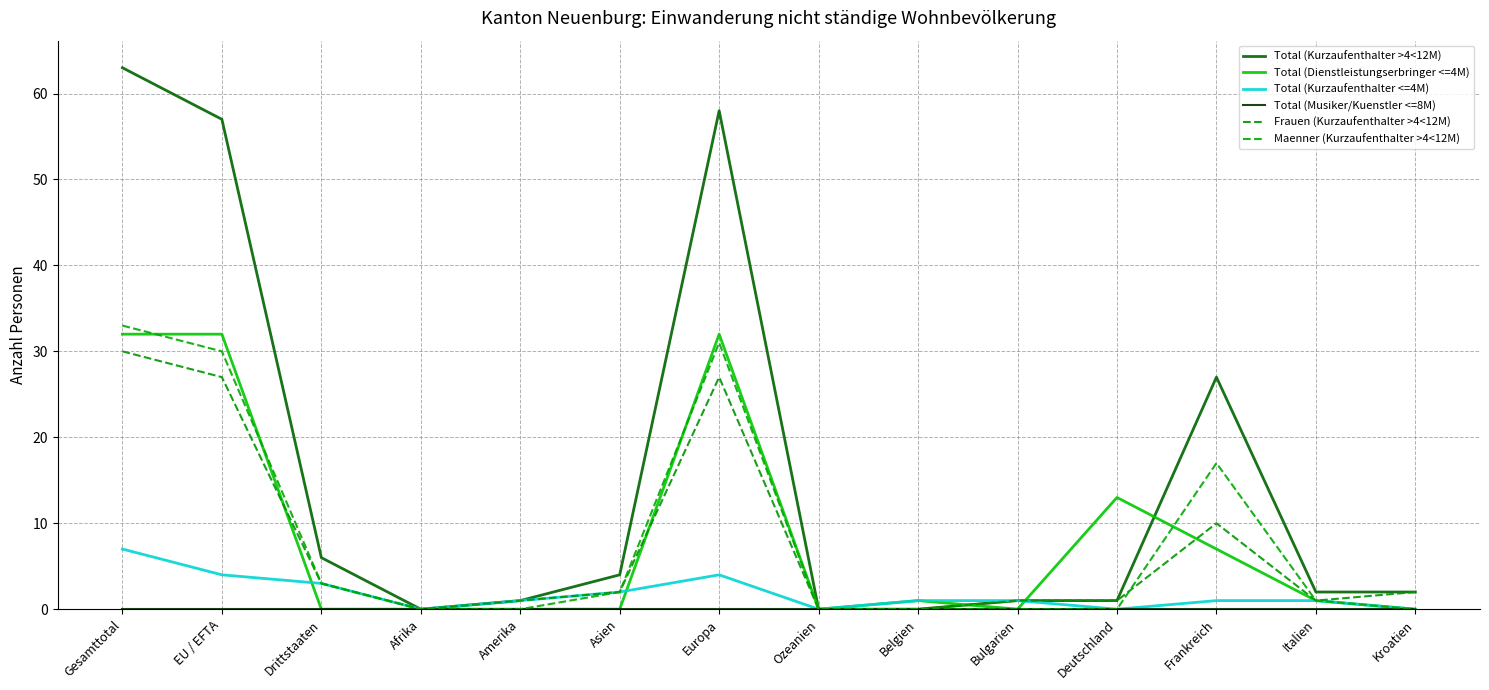

Which series has the largest total across all categories?

Total (Kurzaufenthalter >4<12M)